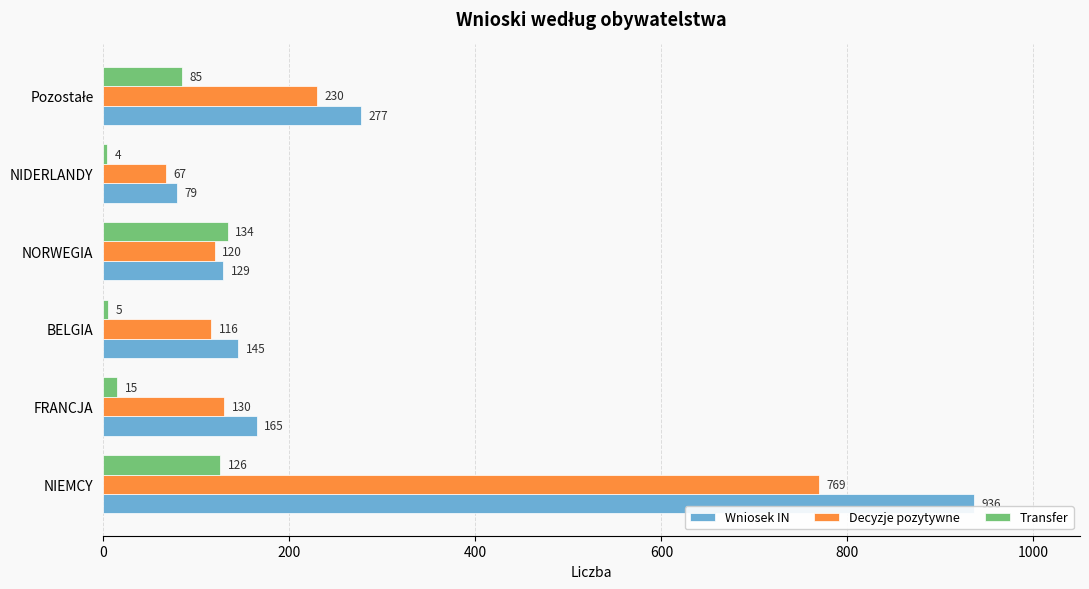

What is the maximum value shown in the chart?

936